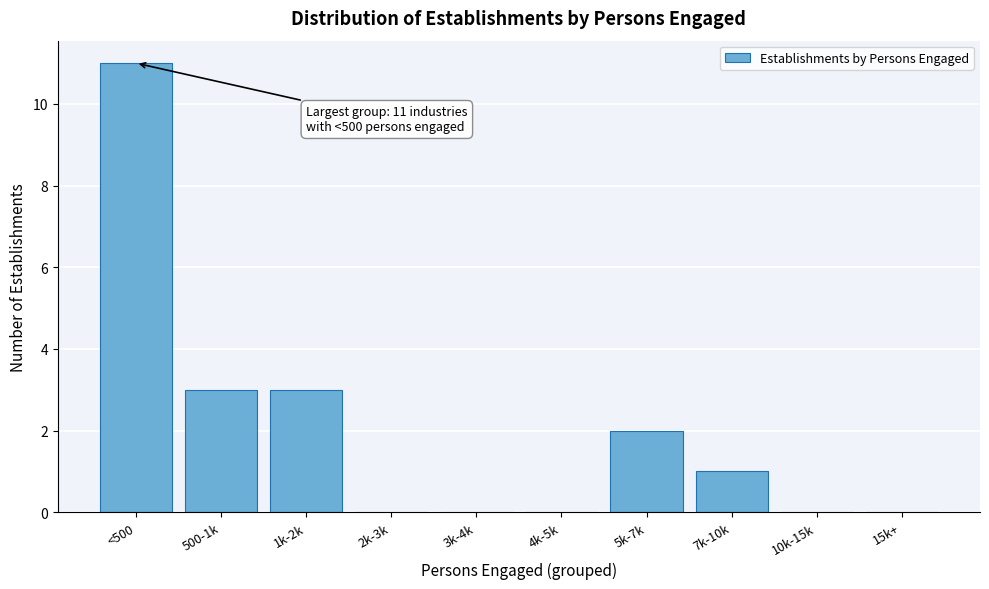

Reading left to right, list all the values displayed in this chart.

<500=11	500-1k=3	1k-2k=3	2k-3k=0	3k-4k=0	4k-5k=0	5k-7k=2	7k-10k=1	10k-15k=0	15k+=0